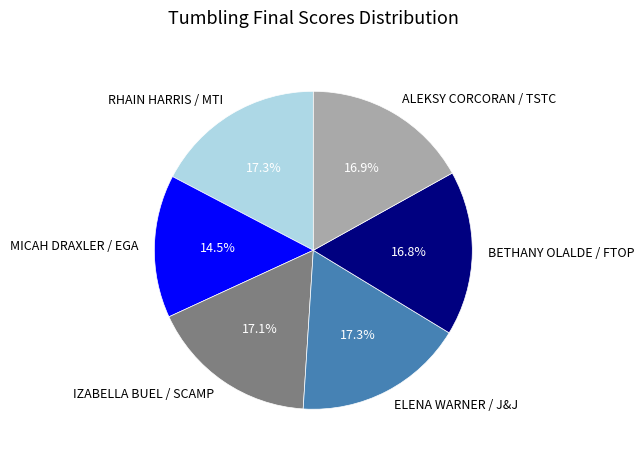

How many slices are in this pie chart?

6